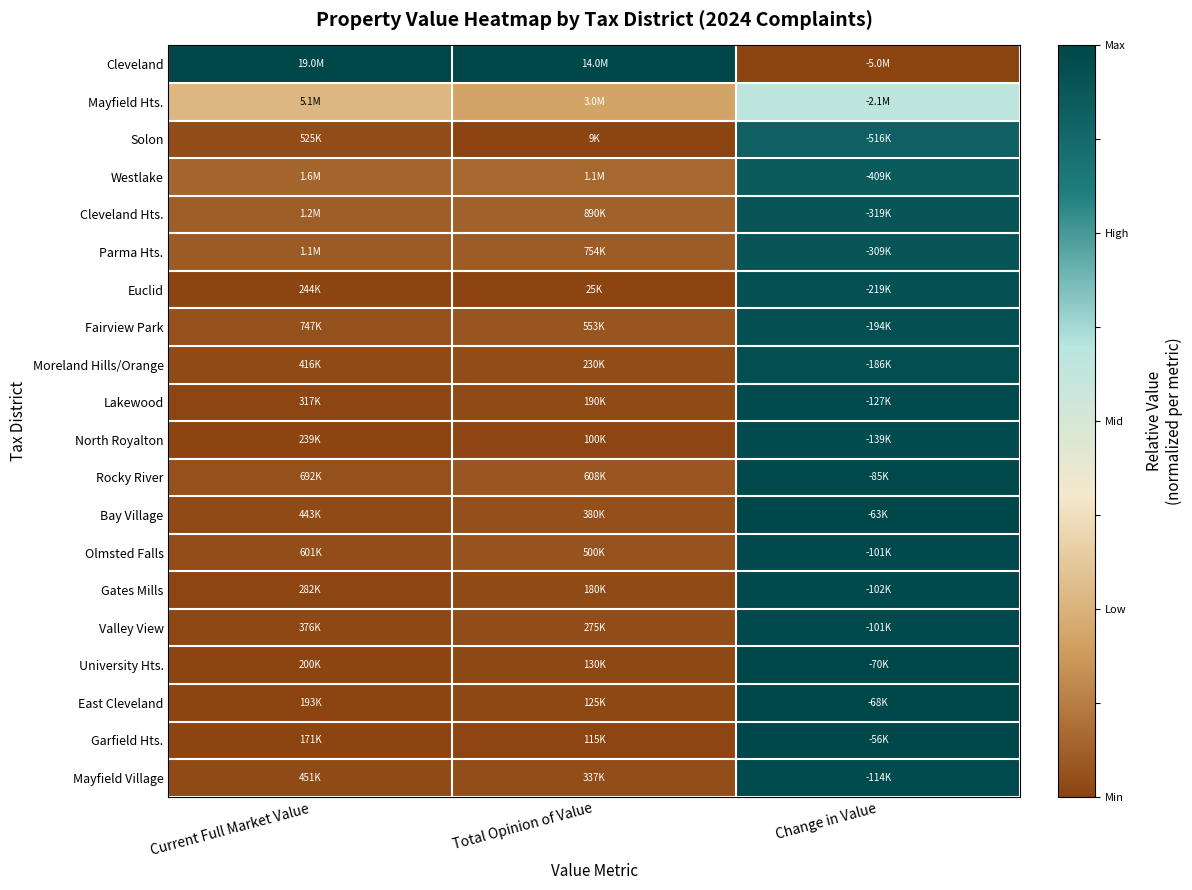

Which category has the lowest value across all series?

Change in Value